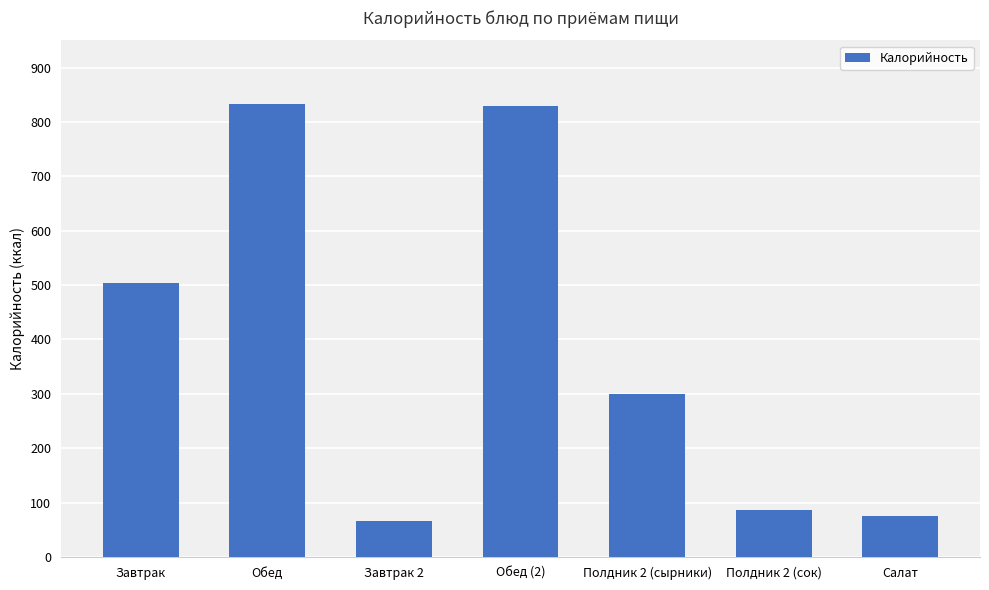

At which category does the chart reach its minimum across all series?

Завтрак 2